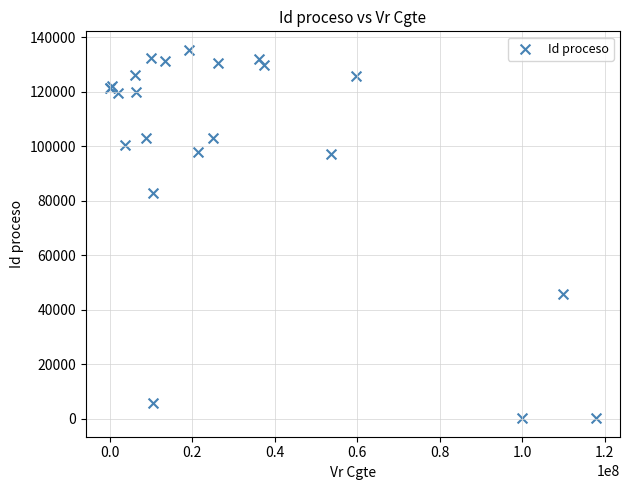

What Y value in the scatter plot is closest to 67775?

82891